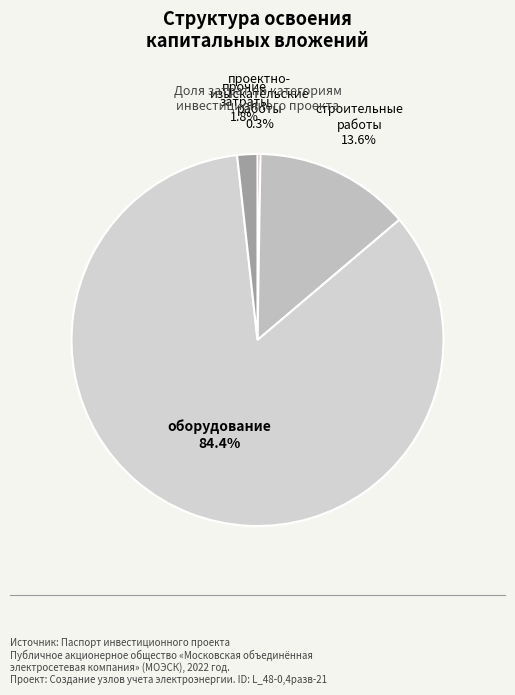

Rank the categories by value from lowest to highest.

проектно-изыскательские работы, прочие затраты, строительные работы, оборудование